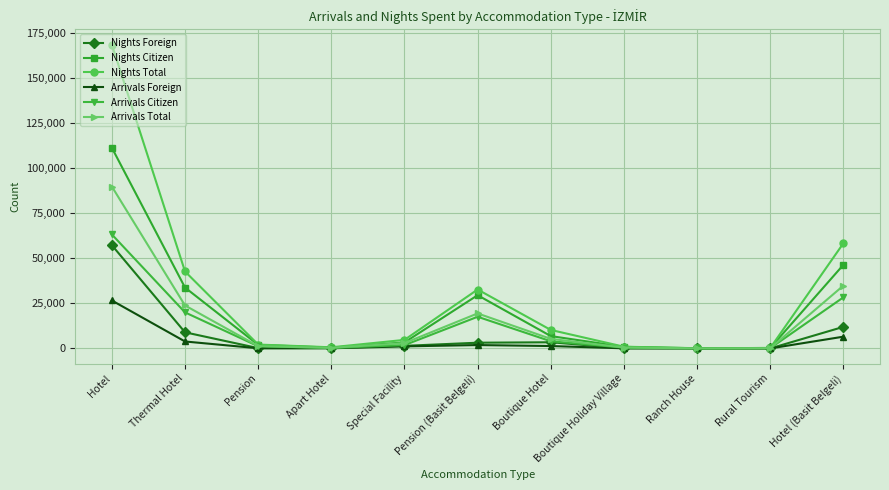

What position from the left is Hotel?

1